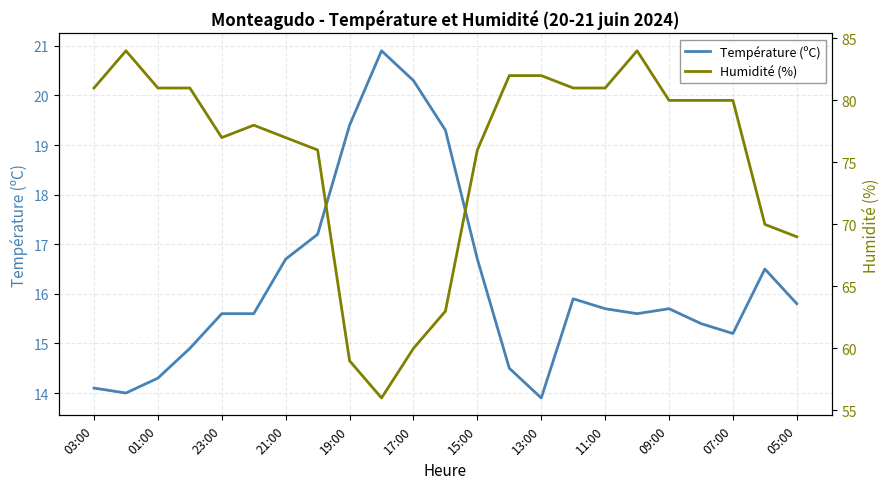

Reading left to right, what are all the values shown in this chart?

Température (ºC): 14.1	14.0	14.3	14.9	15.6	15.6	16.7	17.2	19.4	20.9	20.3	19.3	16.7	14.5	13.9	15.9	15.7	15.6	15.7	15.4	15.2	16.5	15.8
Humidité (%): 81.0	84.0	81.0	81.0	77.0	78.0	77.0	76.0	59.0	56.0	60.0	63.0	76.0	82.0	82.0	81.0	81.0	84.0	80.0	80.0	80.0	70.0	69.0